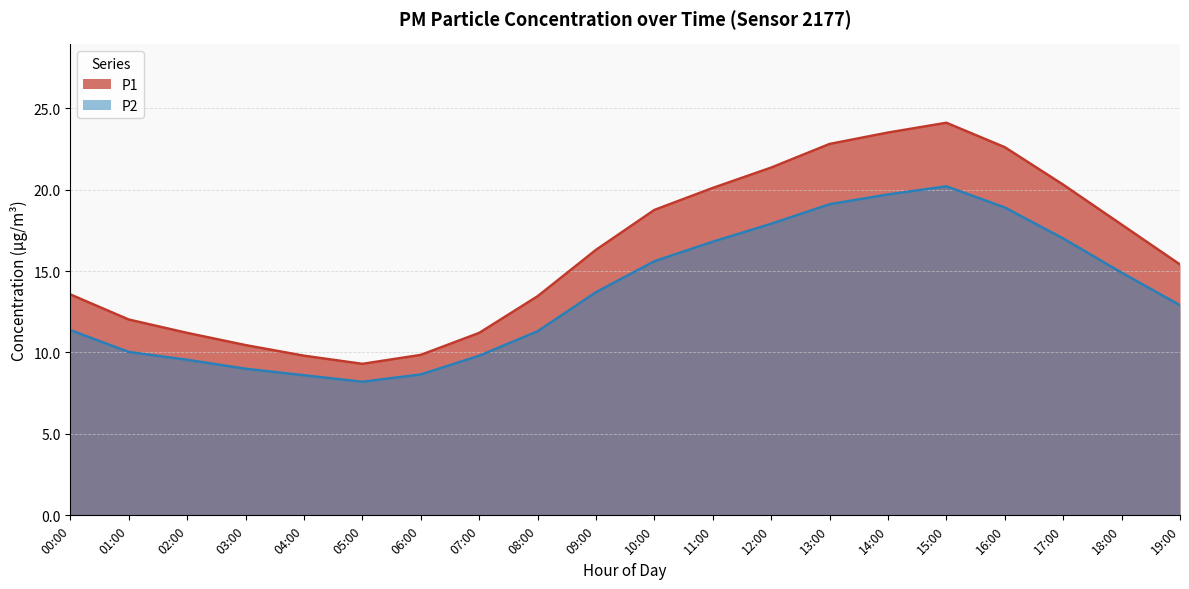

Reading left to right, what are all the values shown in this chart?

P1: 13.6	12.0	11.2	10.4	9.8	9.3	9.8	11.2	13.4	16.3	18.8	20.1	21.4	22.8	23.5	24.1	22.6	20.3	17.9	15.4
P2: 11.4	10.0	9.6	9.0	8.6	8.2	8.7	9.8	11.3	13.7	15.6	16.8	17.9	19.1	19.7	20.2	18.9	17.0	14.9	12.9